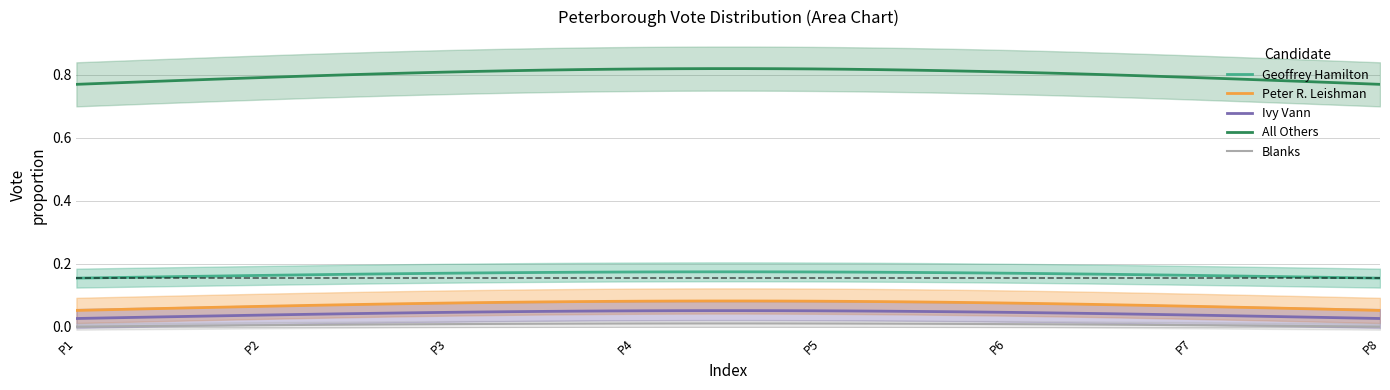

True or false: Geoffrey Hamilton and All Others intersect in this chart.

False